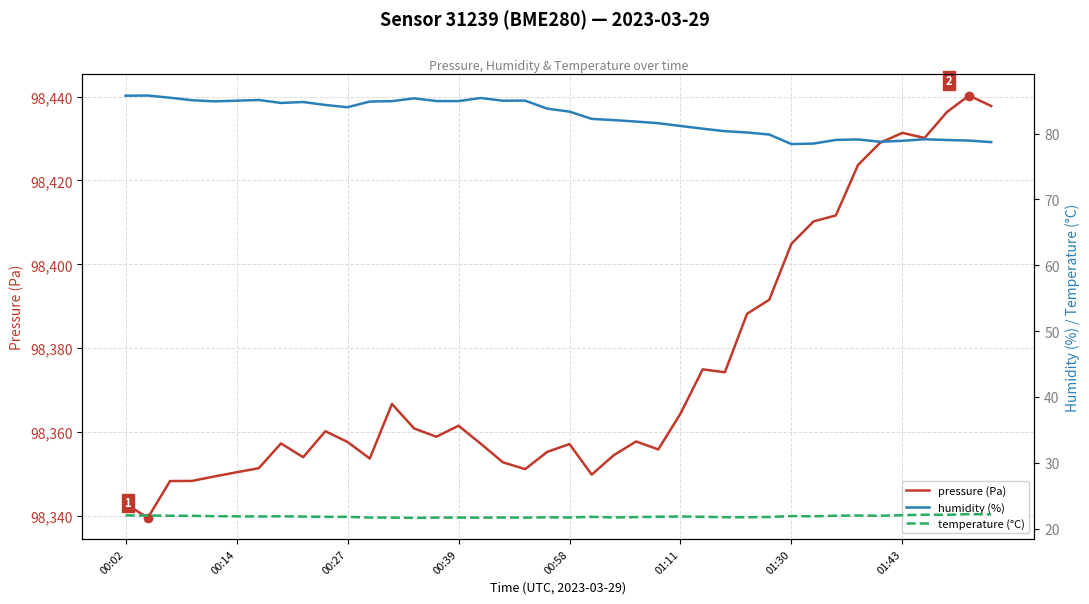

At how many categories does at least one series exceed 43820?

40